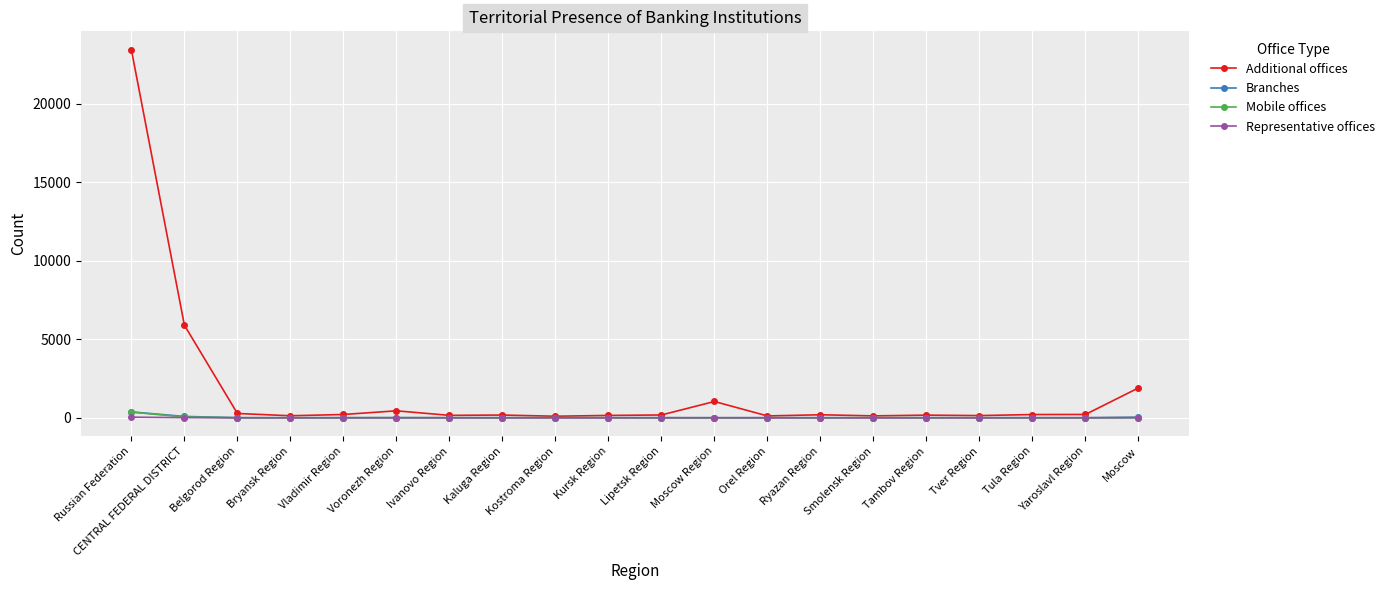

Count the number of data series in this chart.

4